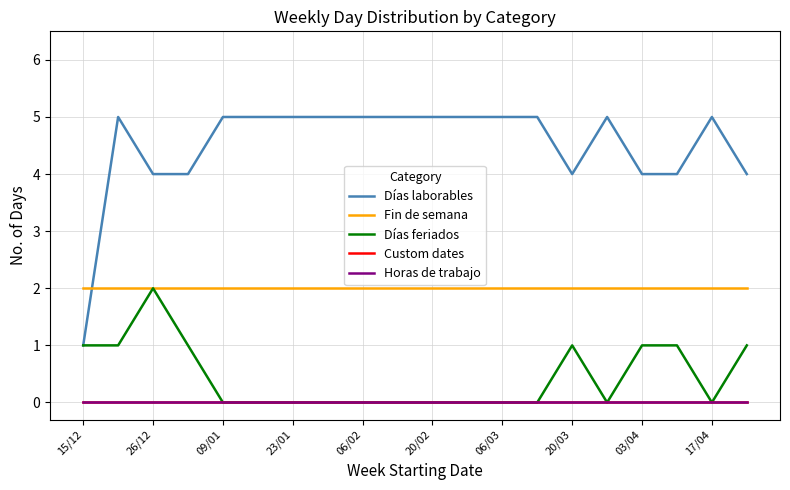

At which category is the sum across all series the highest?

26/12